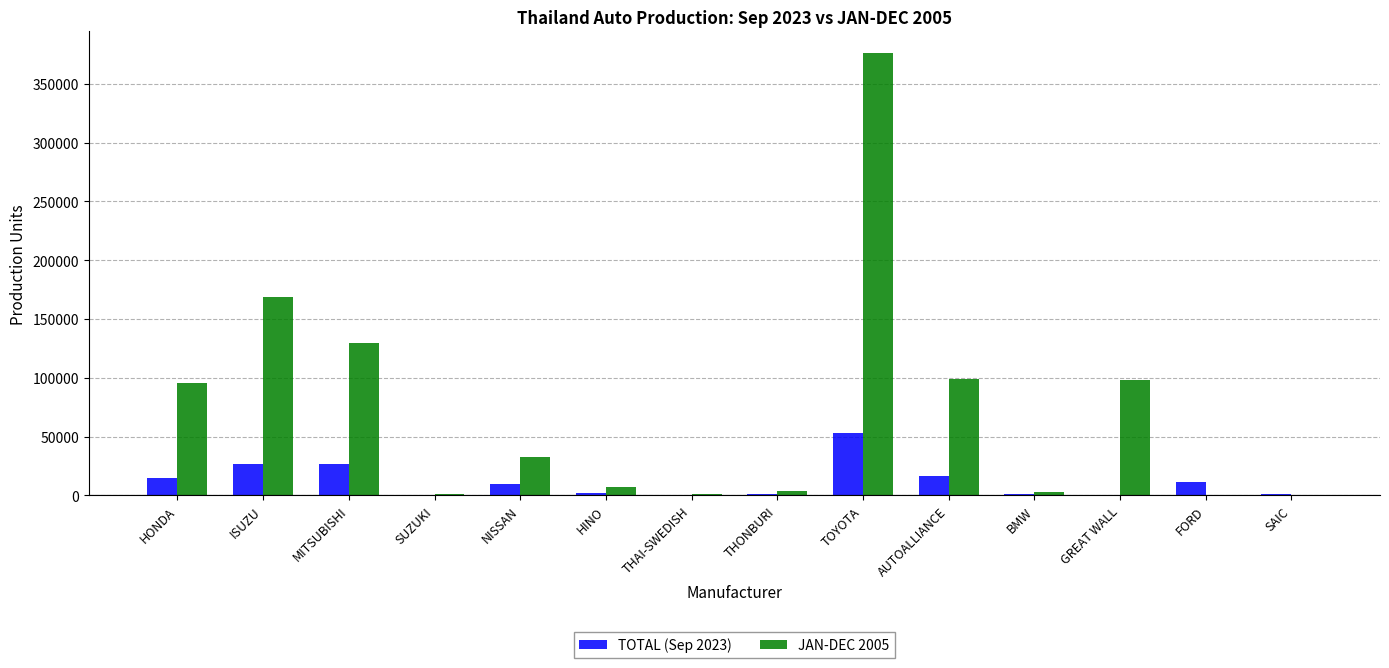

How many groups of bars are there?

14